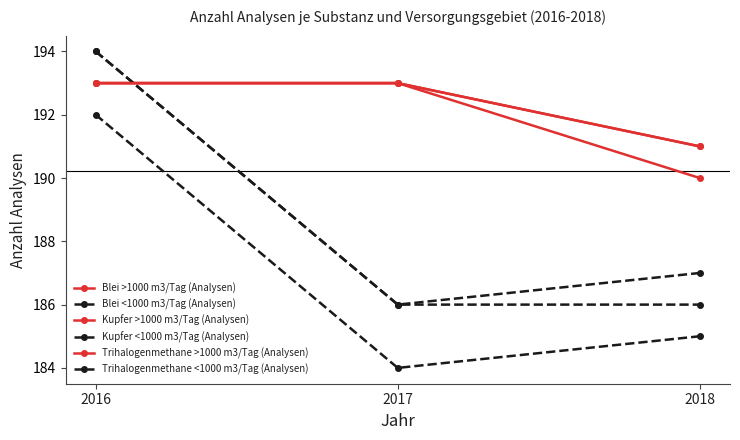

At 2018, list the series in order from largest to smallest.

Blei >1000 m3/Tag (Analysen), Kupfer >1000 m3/Tag (Analysen), Trihalogenmethane >1000 m3/Tag (Analysen), Blei <1000 m3/Tag (Analysen), Kupfer <1000 m3/Tag (Analysen), Trihalogenmethane <1000 m3/Tag (Analysen)